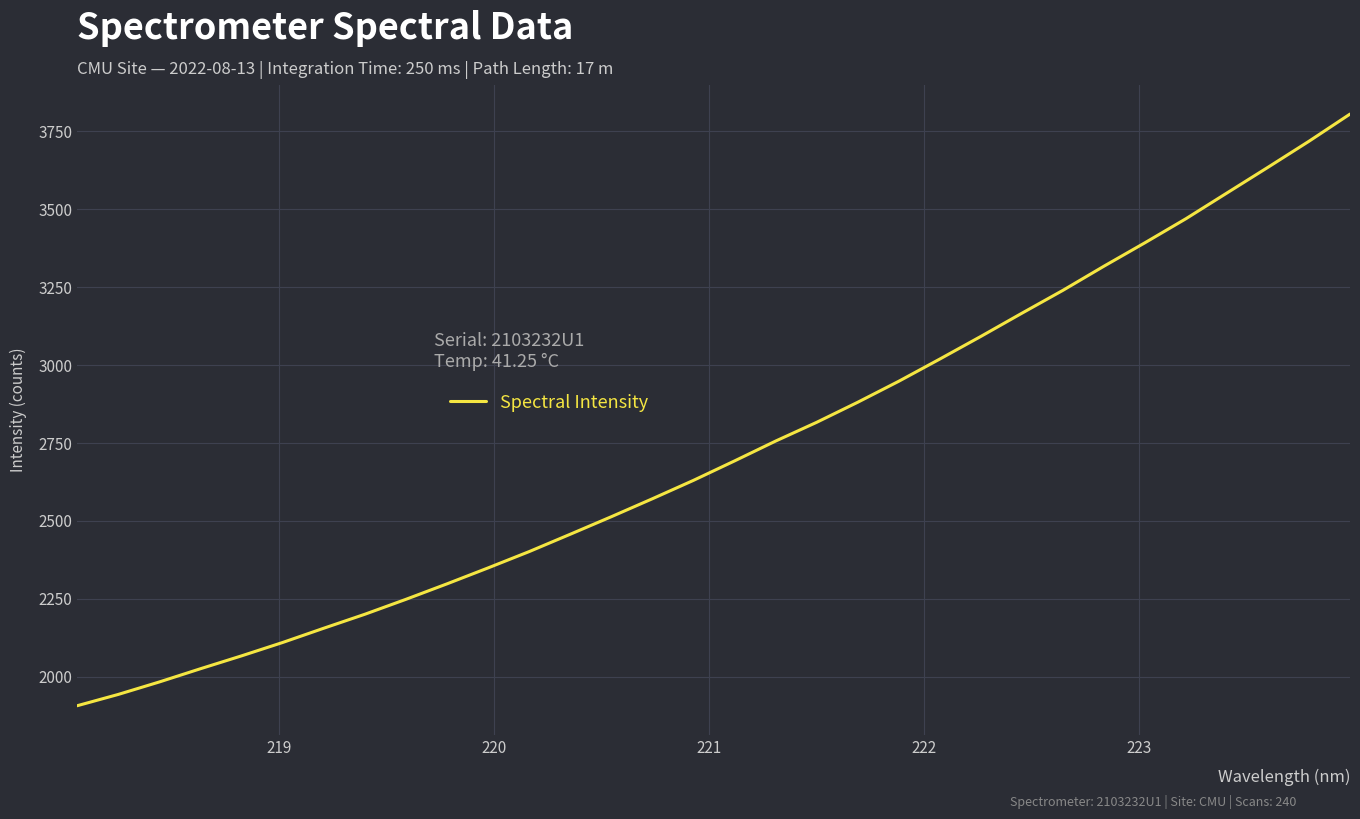

What is the greatest value displayed?

3804.9